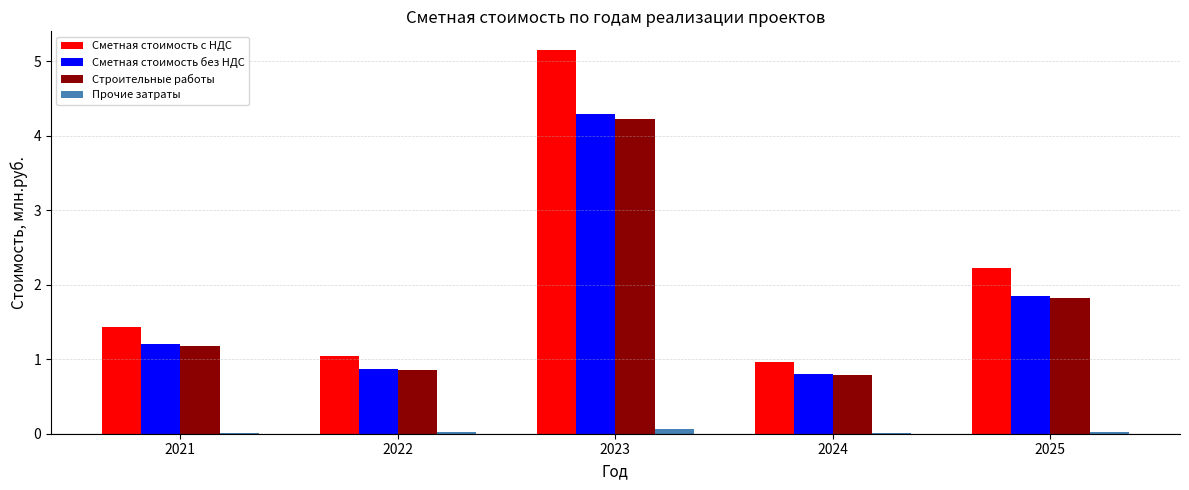

Which series changed the most between 2023 and 2024?

Сметная стоимость с НДС